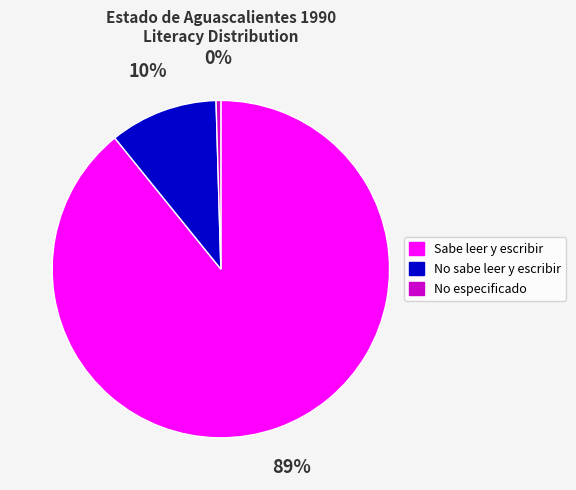

Which has a higher value, No especificado or No sabe leer y escribir?

No sabe leer y escribir